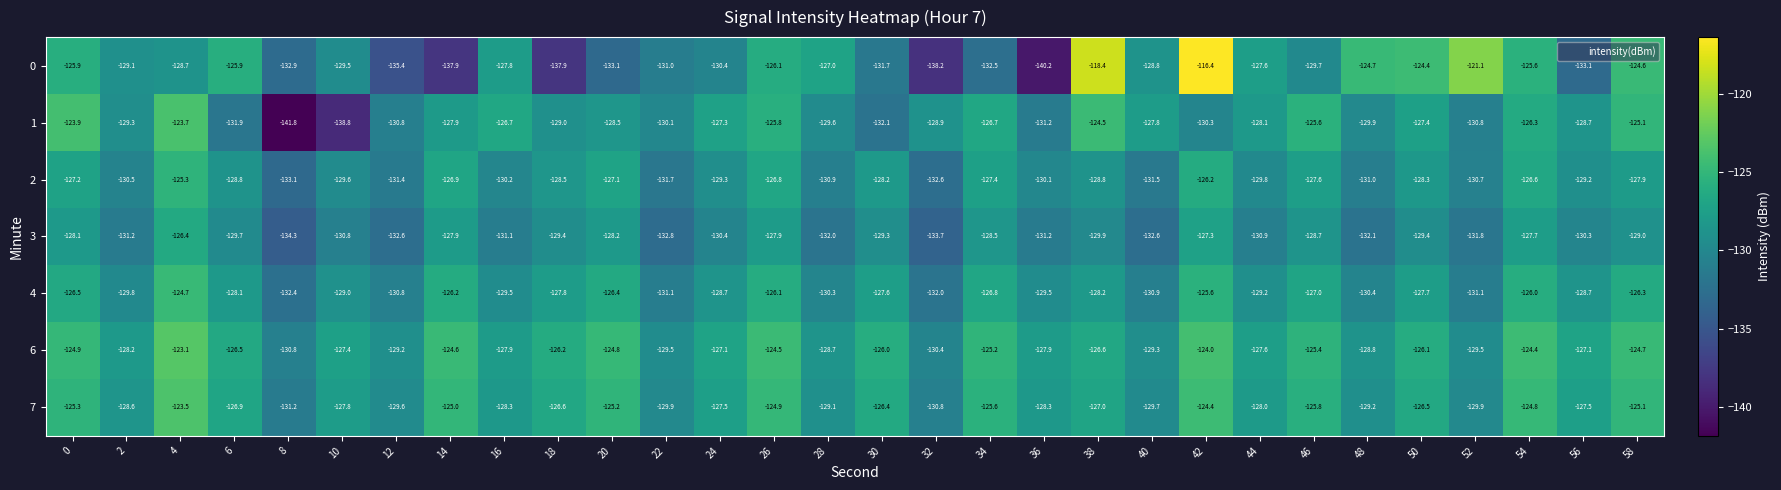

What is the spread (max minus min) of values at 4?

5.6